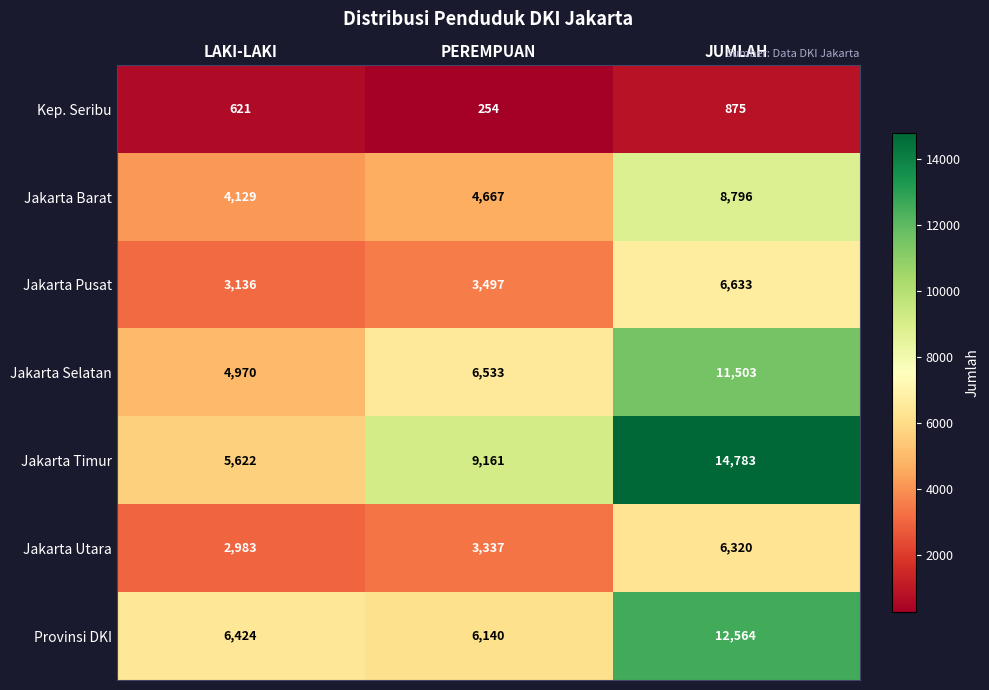

Which label corresponds to the largest value in the chart?

JUMLAH